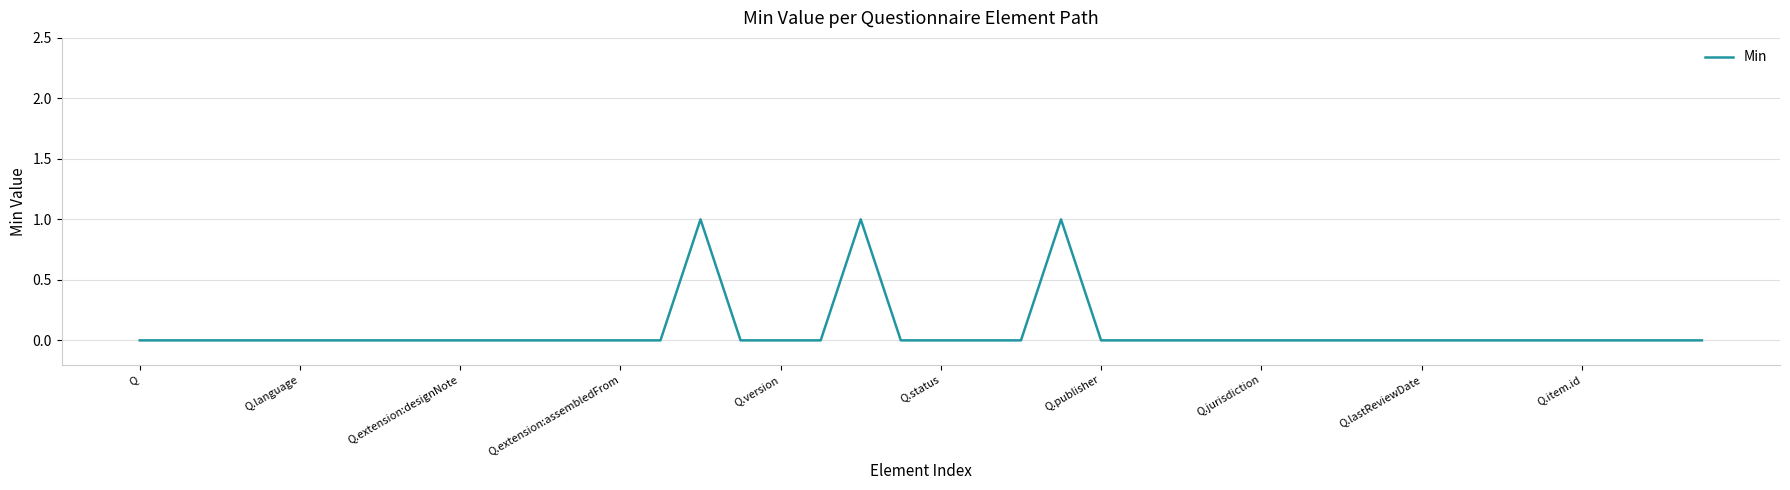

How many categories are shown in the chart?

40